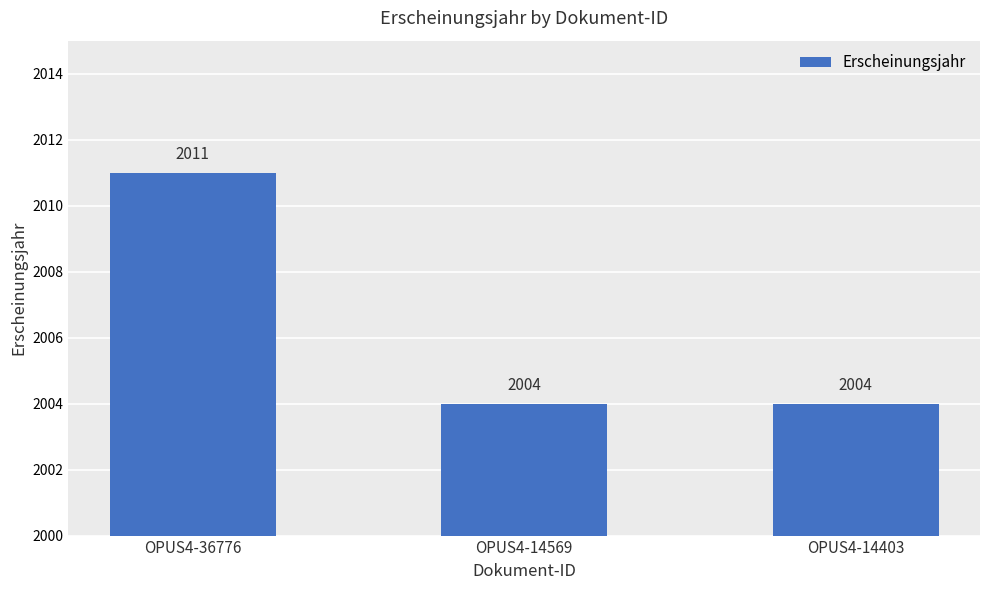

What is the difference between the maximum and minimum values?

7